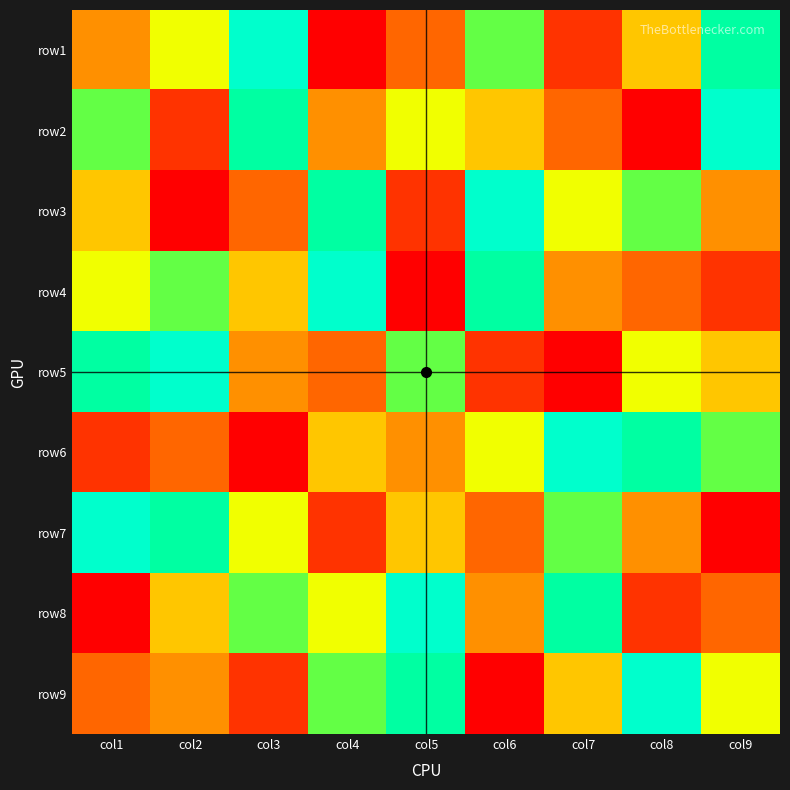

At which category does the chart reach its minimum across all series?

col4